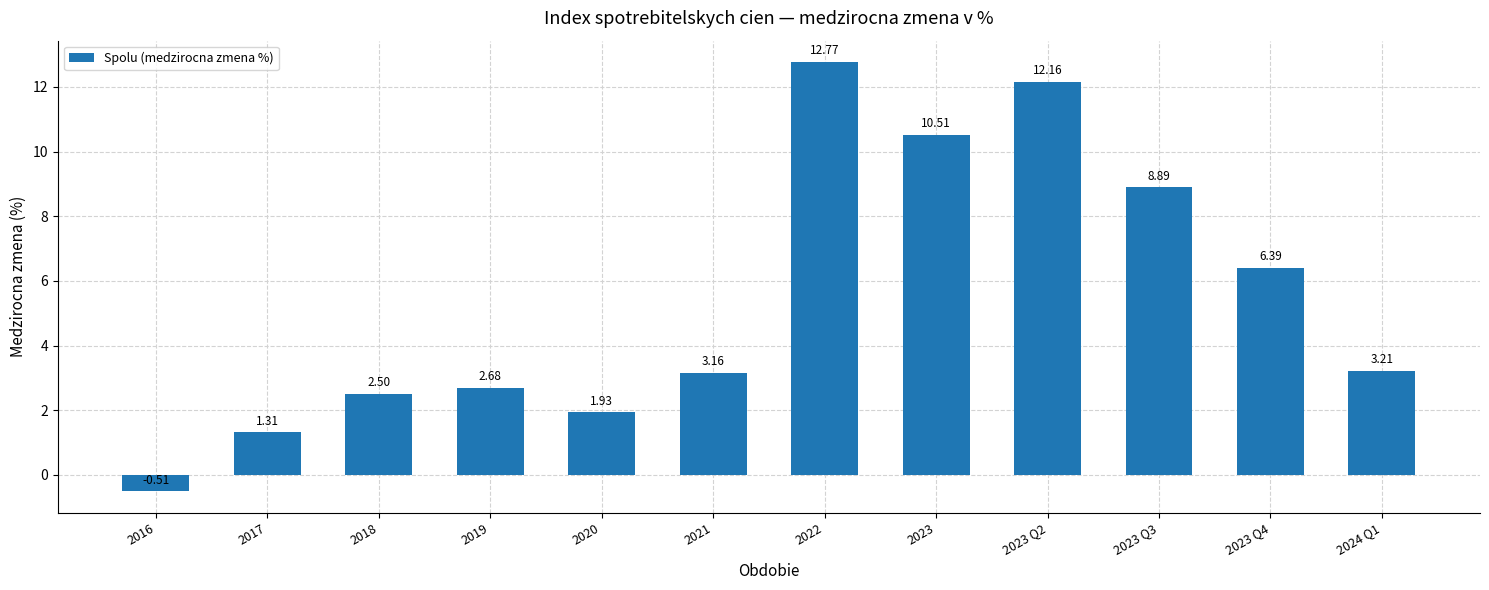

Rank the categories by value from lowest to highest.

2016, 2017, 2020, 2018, 2019, 2021, 2024 Q1, 2023 Q4, 2023 Q3, 2023, 2023 Q2, 2022